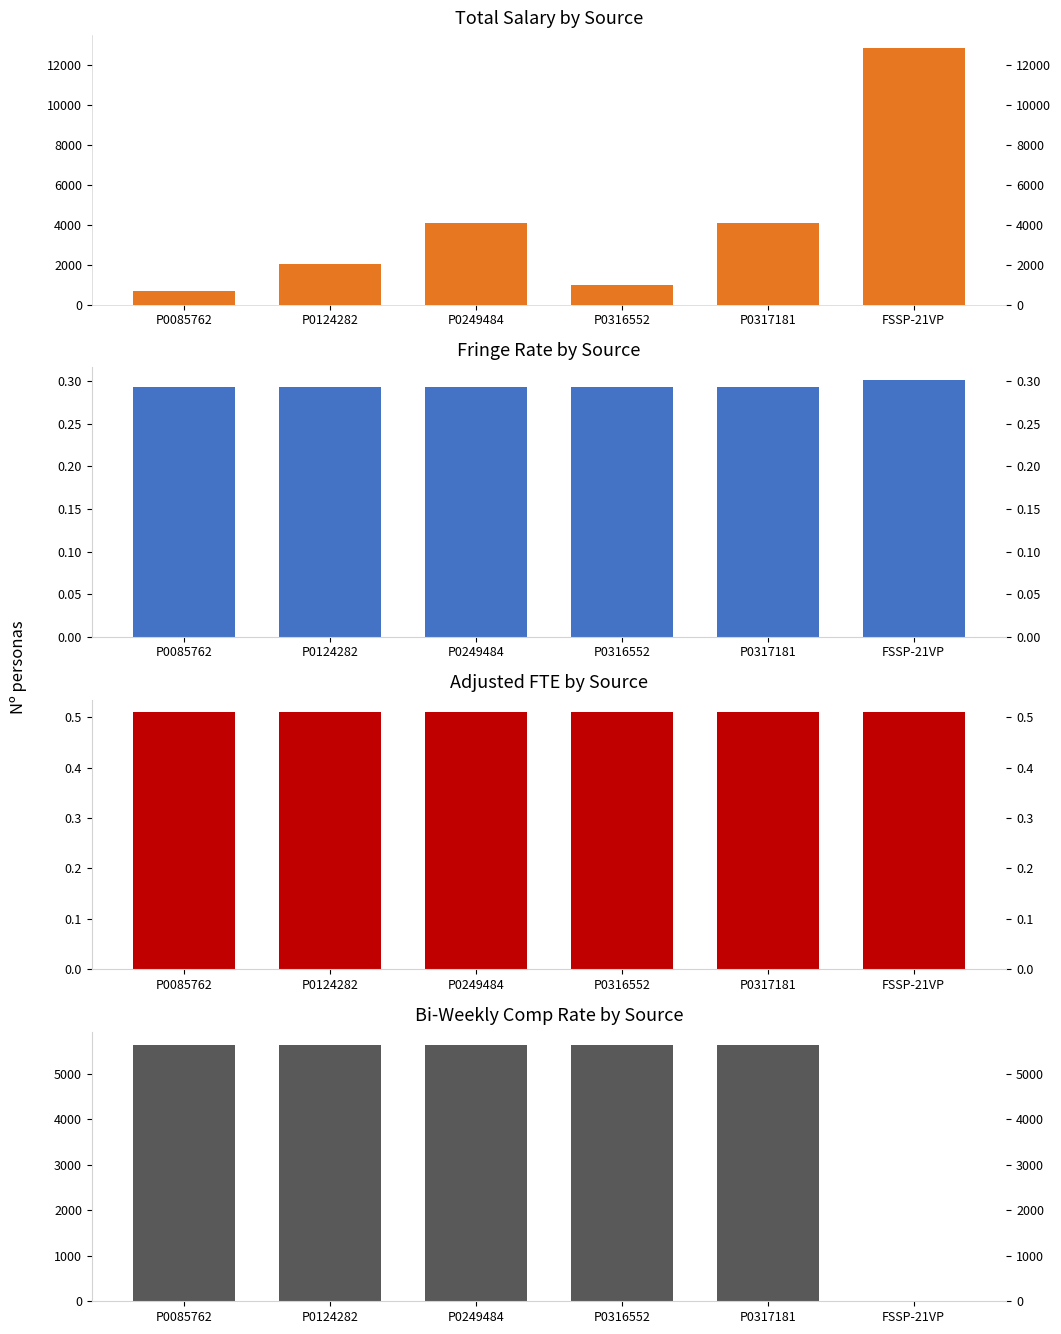

What is the lowest value of the Total Salary series?

699.7